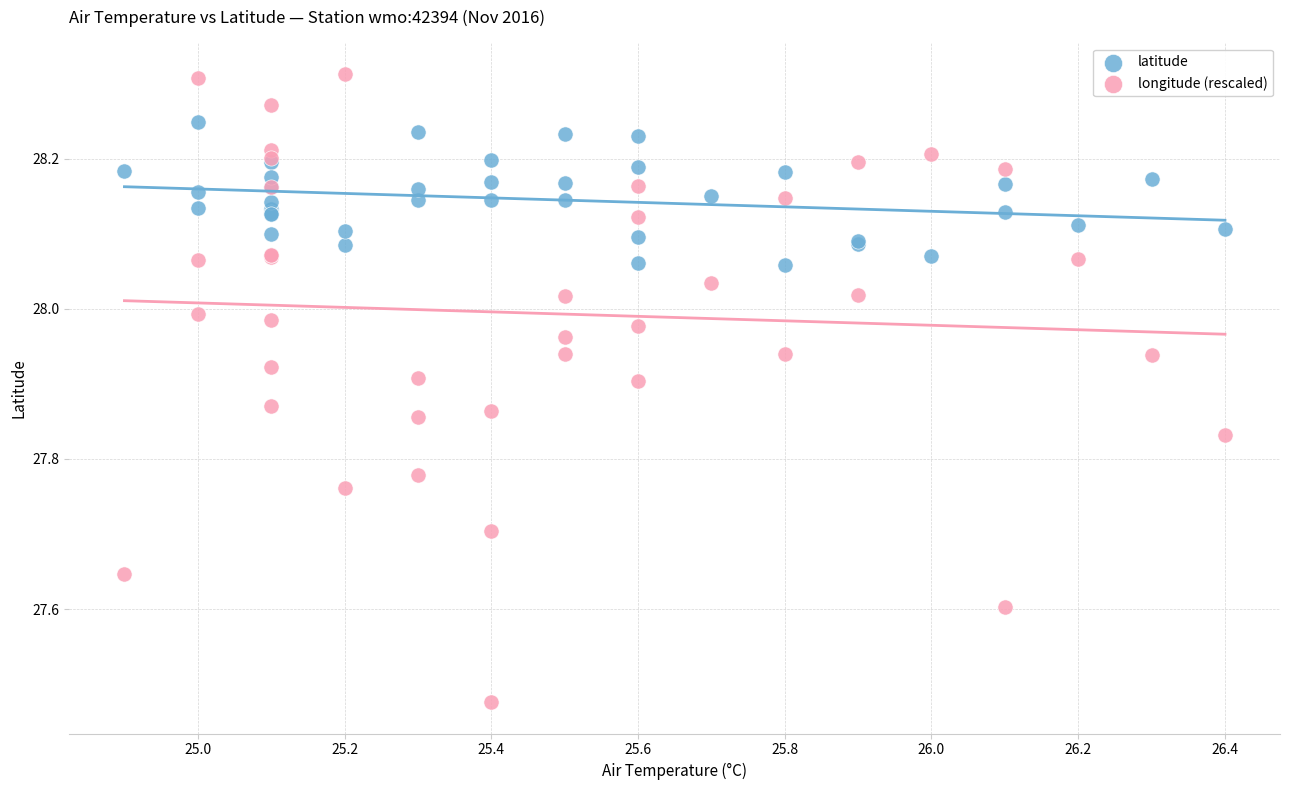

What is the X range (max minus min) for the scatter plot?

1.5